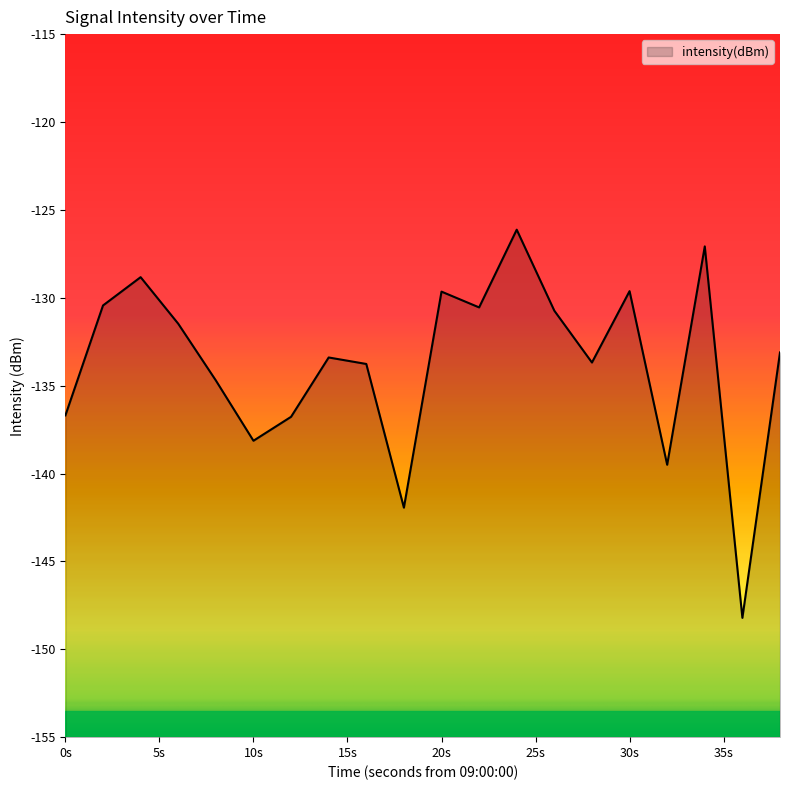

What is the value of the 20th point from the left?

-133.1